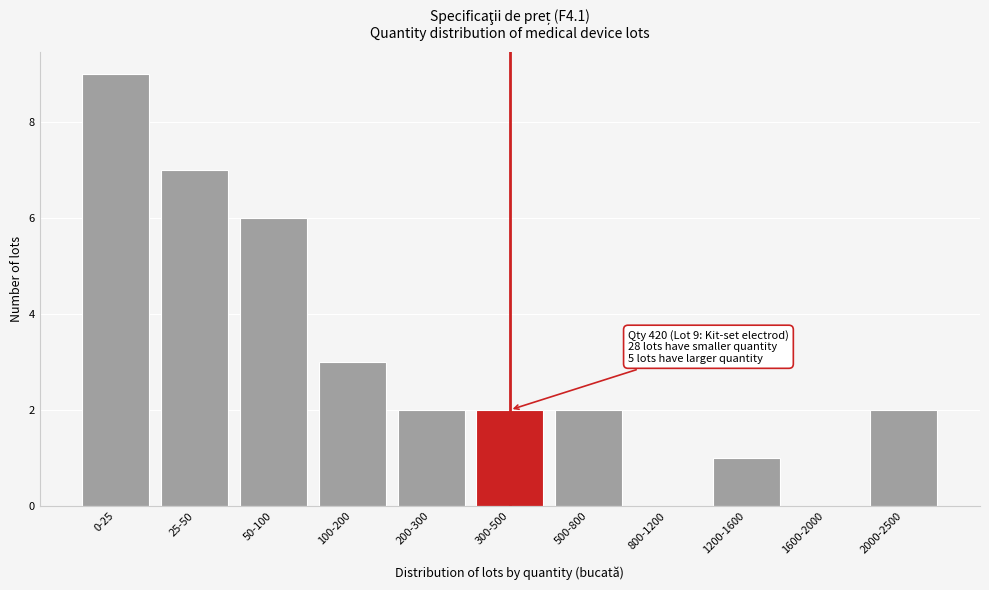

Reading right to left, transcribe all the data shown in this chart.

2000-2500=2	1600-2000=0	1200-1600=1	800-1200=0	500-800=2	300-500=2	200-300=2	100-200=3	50-100=6	25-50=7	0-25=9